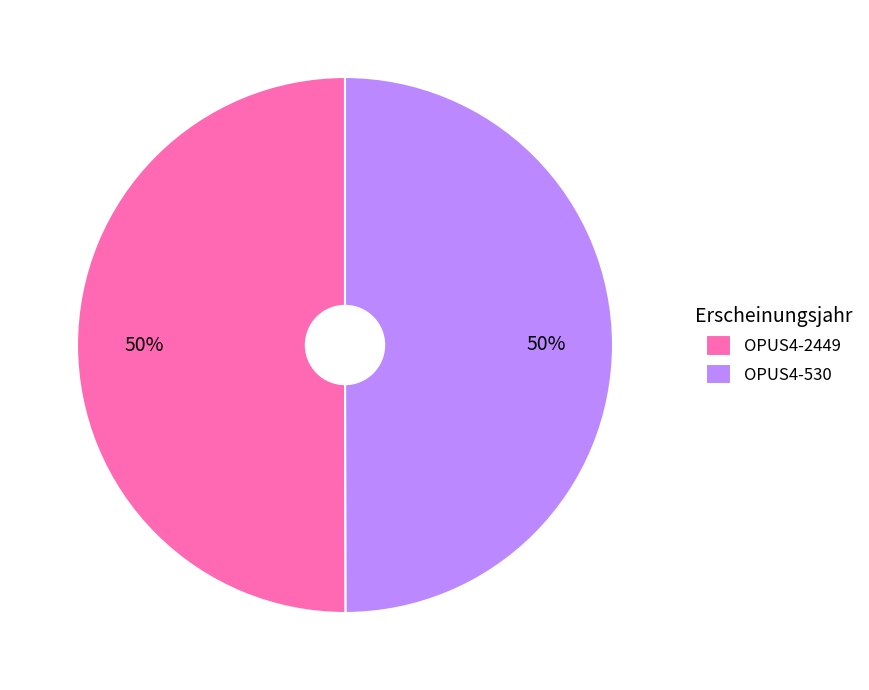

Is it true that OPUS4-530 is 50% of the pie?

True